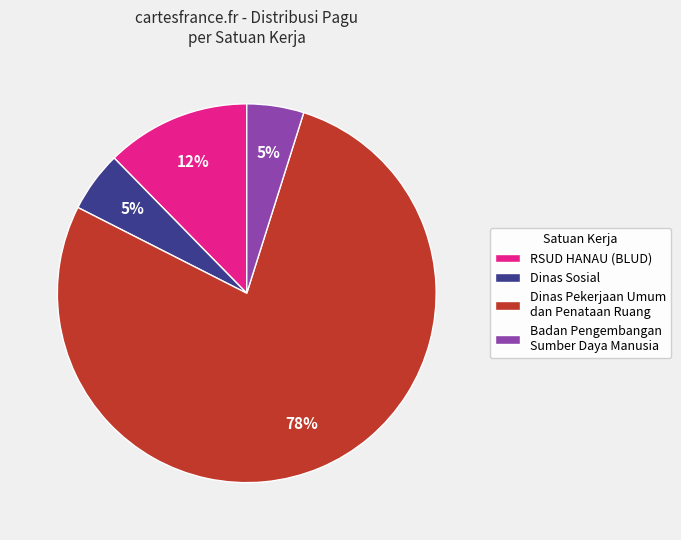

Is the sum of Dinas Sosial and RSUD HANAU (BLUD) greater than half?

No